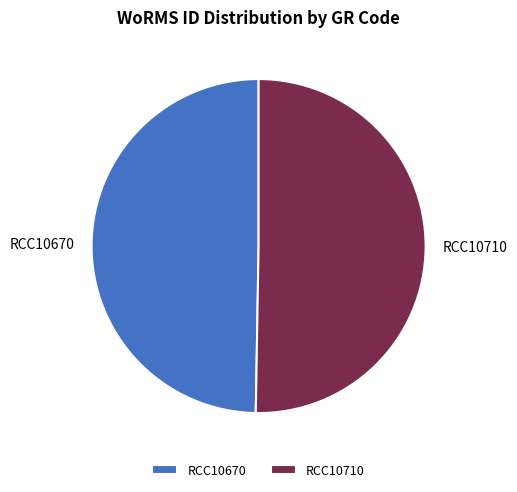

Which slice represents more than half of the pie?

RCC10710